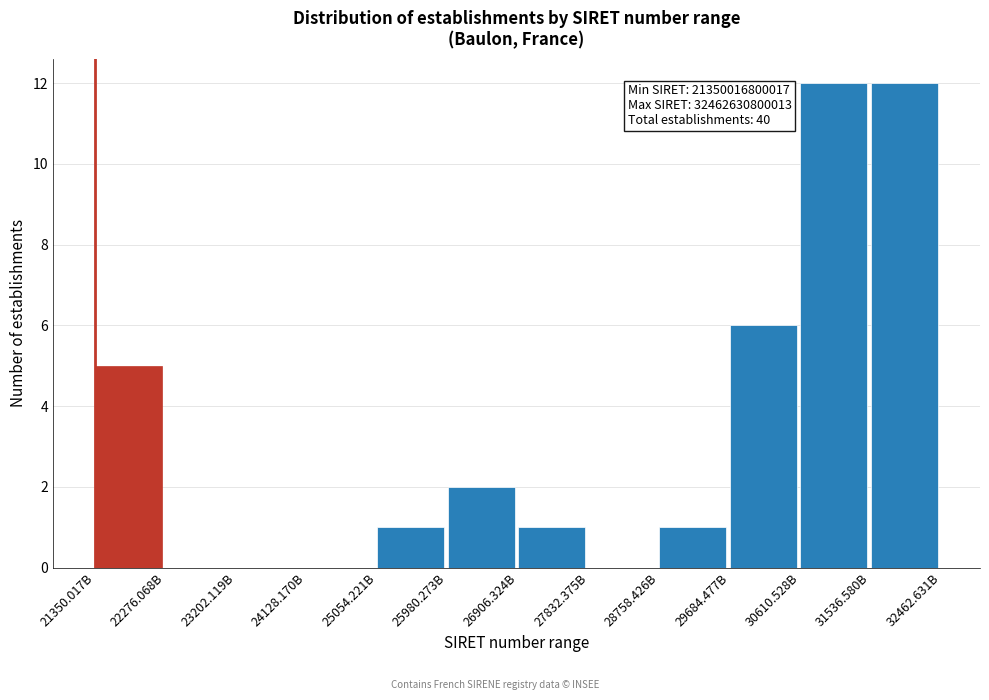

Reading left to right, transcribe all the data shown in this chart.

21350.017B=5	22276.068B=0	23202.119B=0	24128.170B=0	25054.221B=1	25980.273B=2	26906.324B=1	27832.375B=0	28758.426B=1	29684.477B=6	30610.528B=12	31536.580B=12